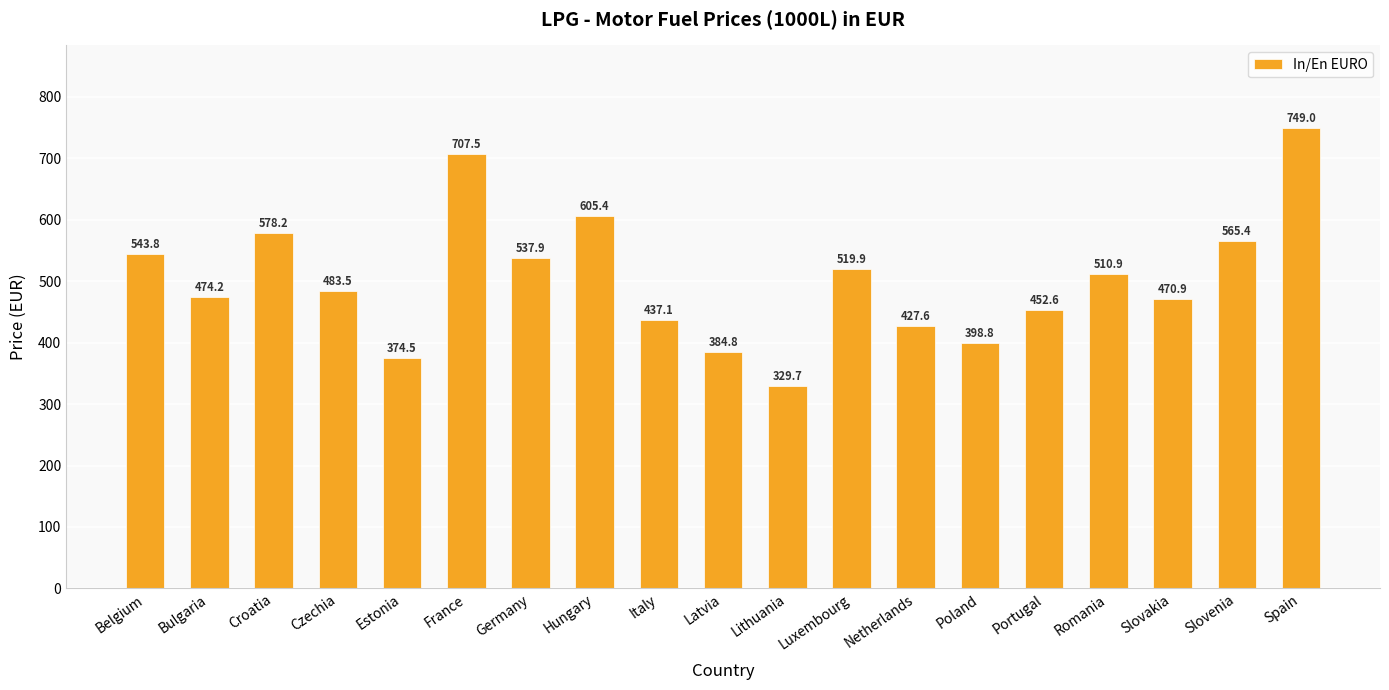

List the labels in order of value, smallest first.

Lithuania, Estonia, Latvia, Poland, Netherlands, Italy, Portugal, Slovakia, Bulgaria, Czechia, Romania, Luxembourg, Germany, Belgium, Slovenia, Croatia, Hungary, France, Spain